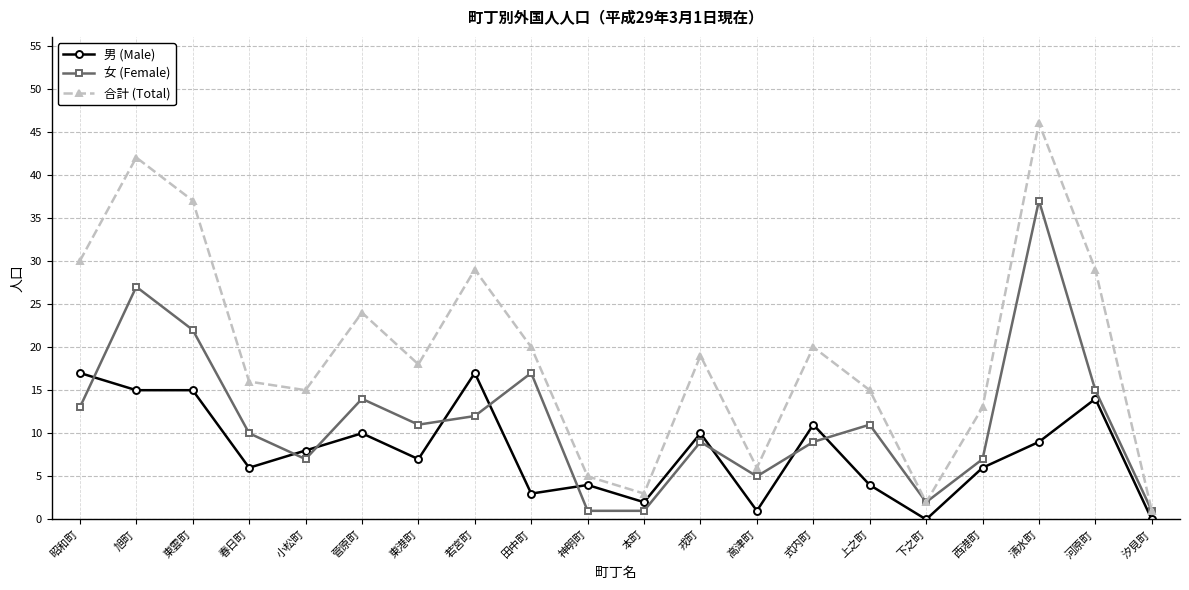

What is the difference between the maximum and minimum values in the 女 (Female) series?

36